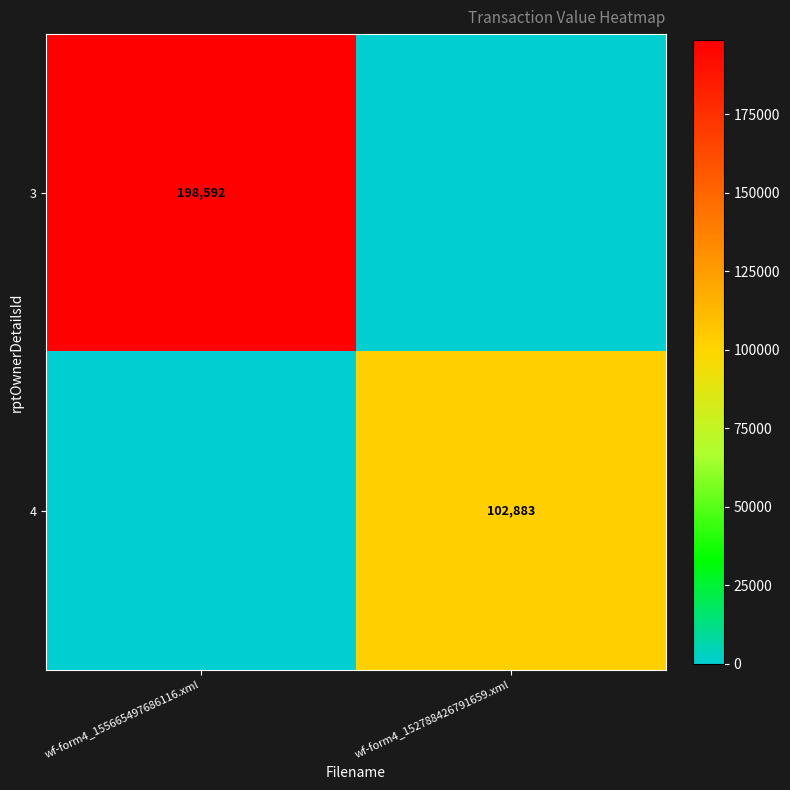

Is it true that 4 equals 102883 at wf-form4_152788426791659.xml?

True